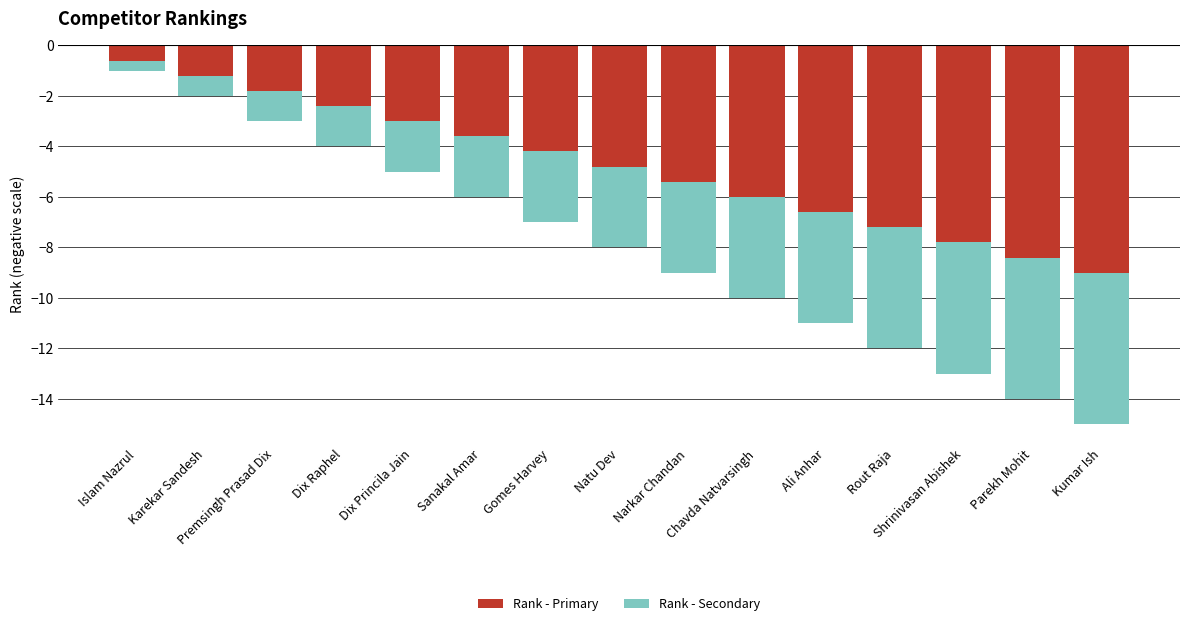

How many bars are there in total?

30